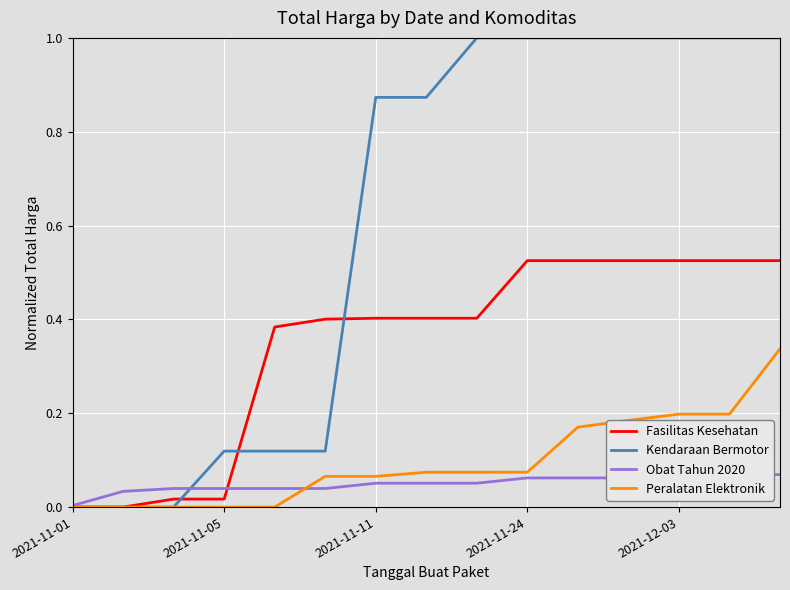

The value of Peralatan Elektronik at 2021-11-01 is -0.1. True or false?

False